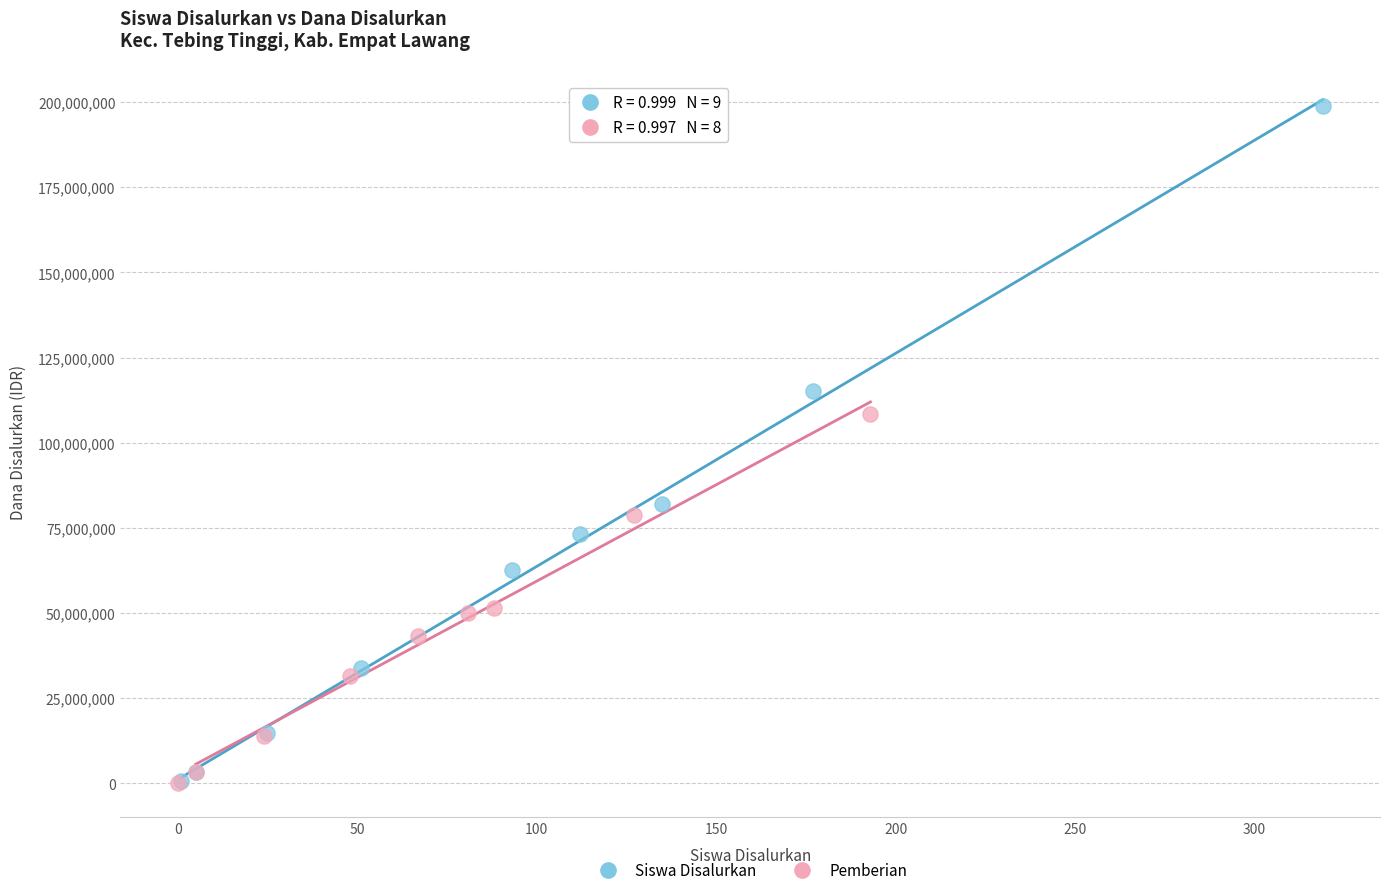

Which series contains the highest Y value?

Siswa Disalurkan